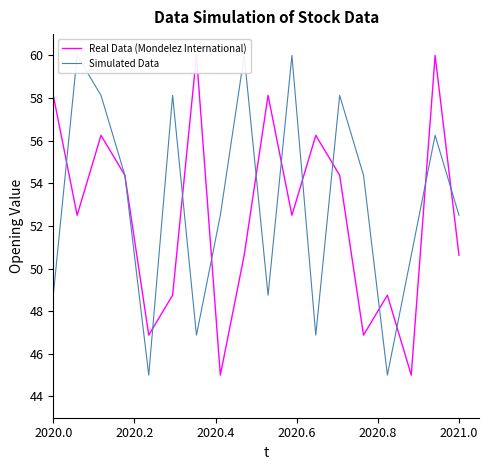

What is the lowest value of the Real Data (Mondelez International) series?

45.0